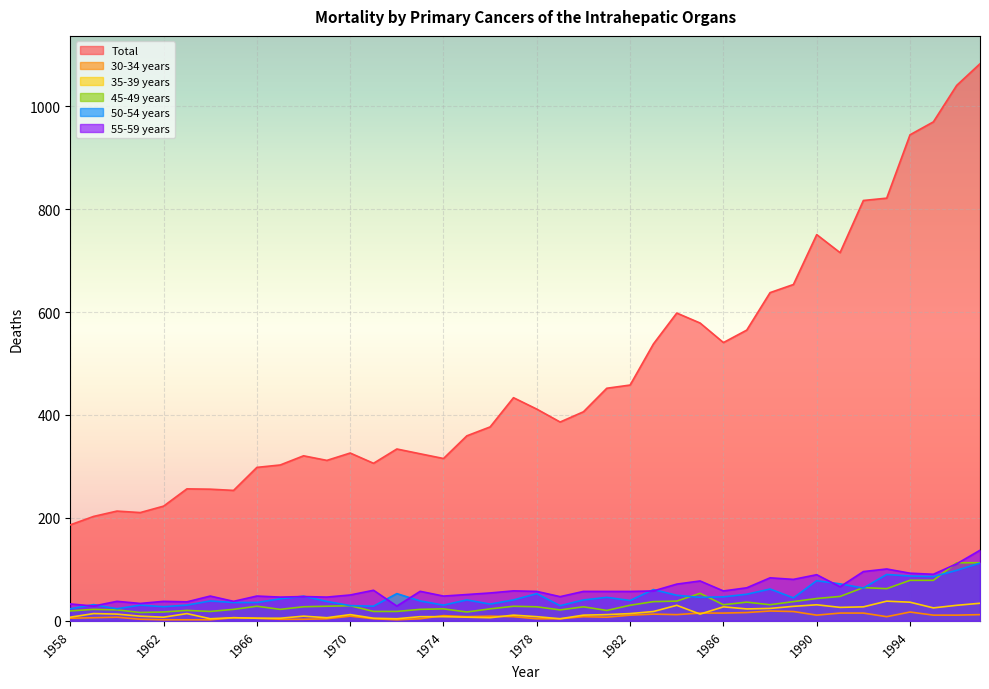

True or false: Total and 45-49 years cross at least once.

False